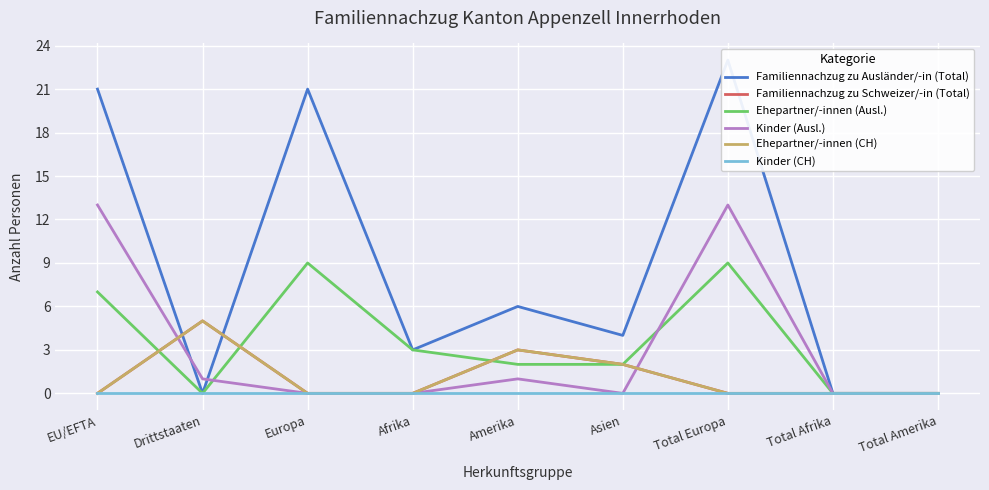

What are all the series names shown in the legend?

Familiennachzug zu Ausländer/-in (Total), Familiennachzug zu Schweizer/-in (Total), Ehepartner/-innen (Ausl.), Kinder (Ausl.), Ehepartner/-innen (CH), Kinder (CH)